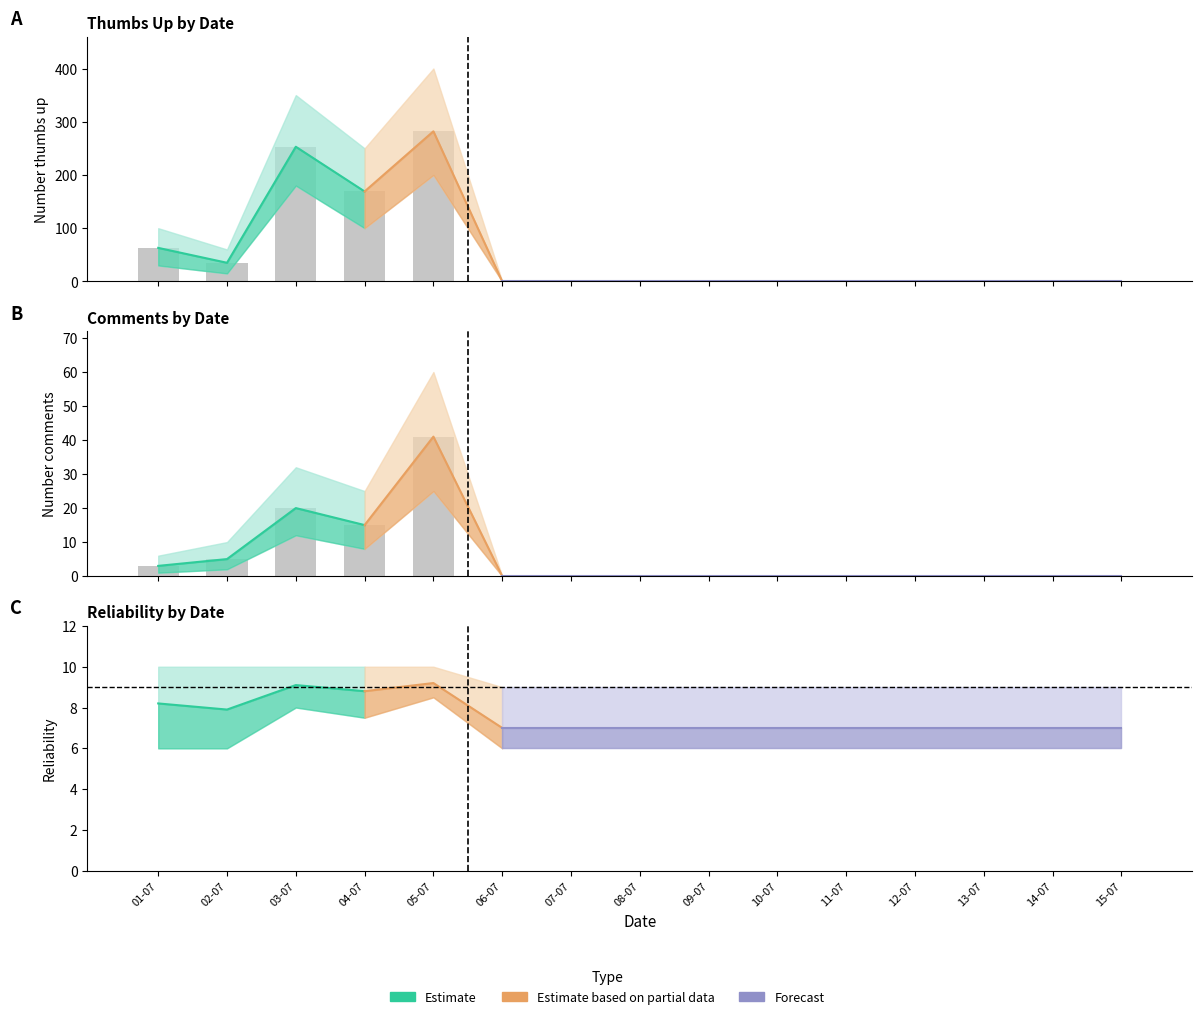

At which label does Number thumbs up reach its peak?

05-07